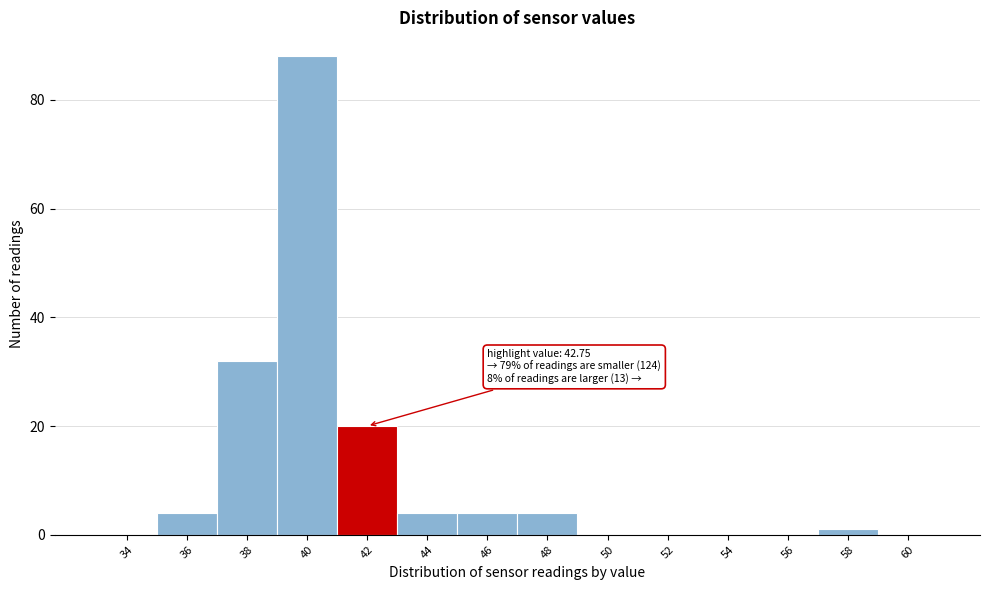

Reading right to left, extract all data points from this chart.

60=0	58=1	56=0	54=0	52=0	50=0	48=4	46=4	44=4	42=20	40=88	38=32	36=4	34=0